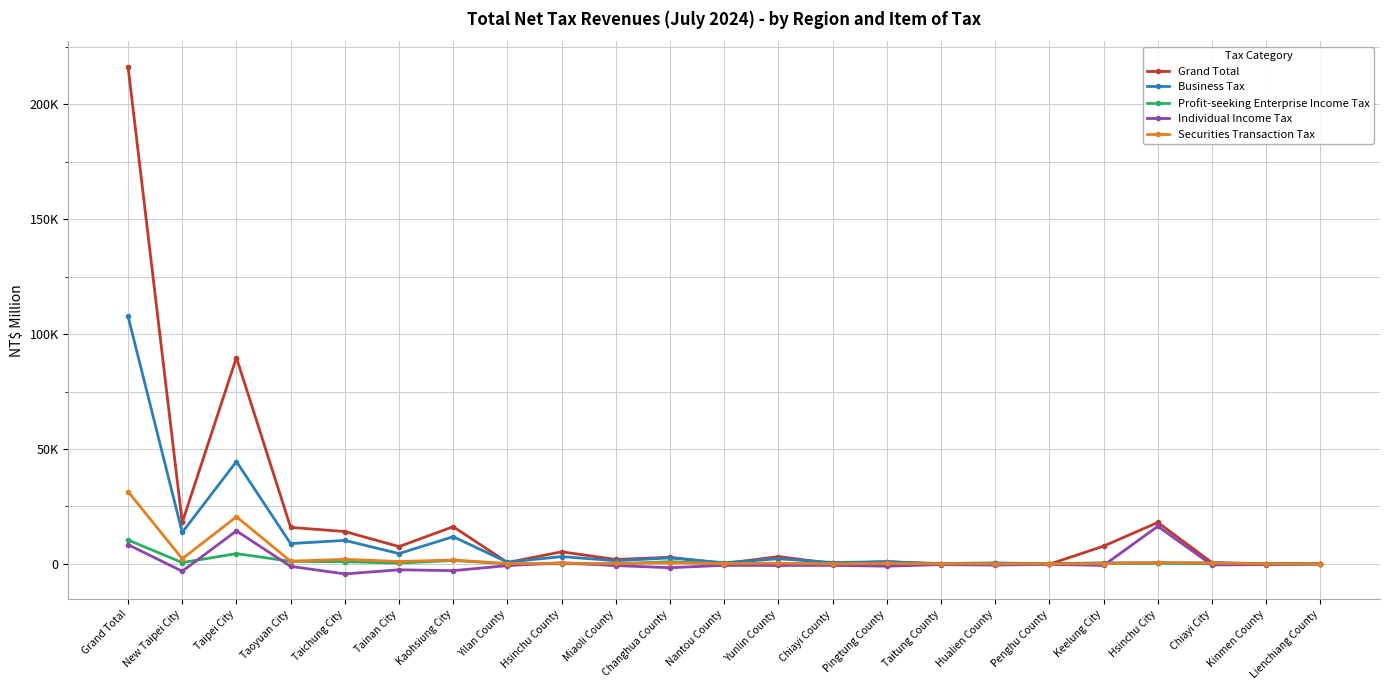

Is this an area chart (filled region under the line)?

No